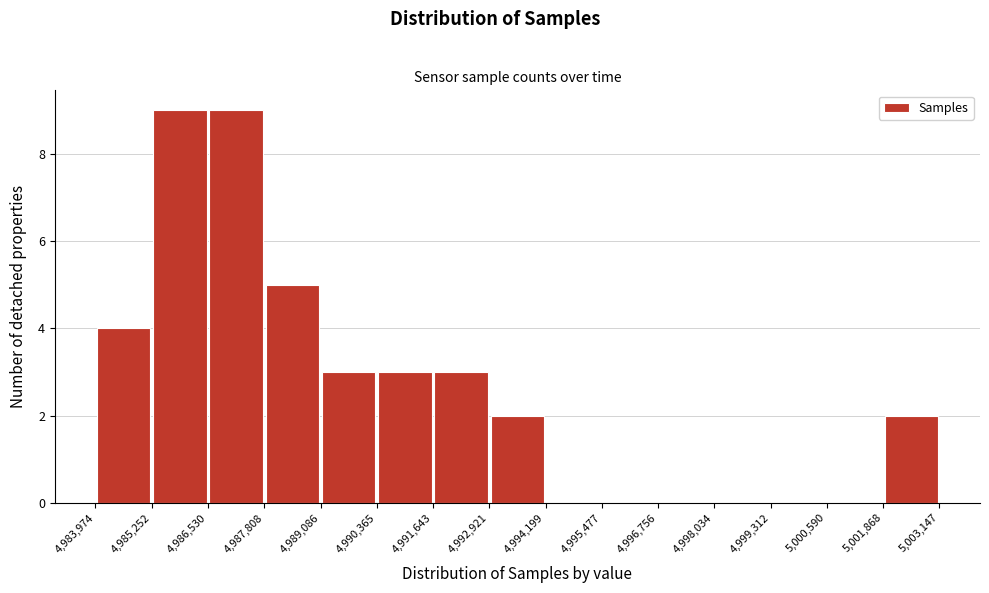

What is the height of the bar covering 5,001,868 to 5,003,147 on the x-axis? The values are not printed on the chart, so give them approximately, as read against the axis.

2